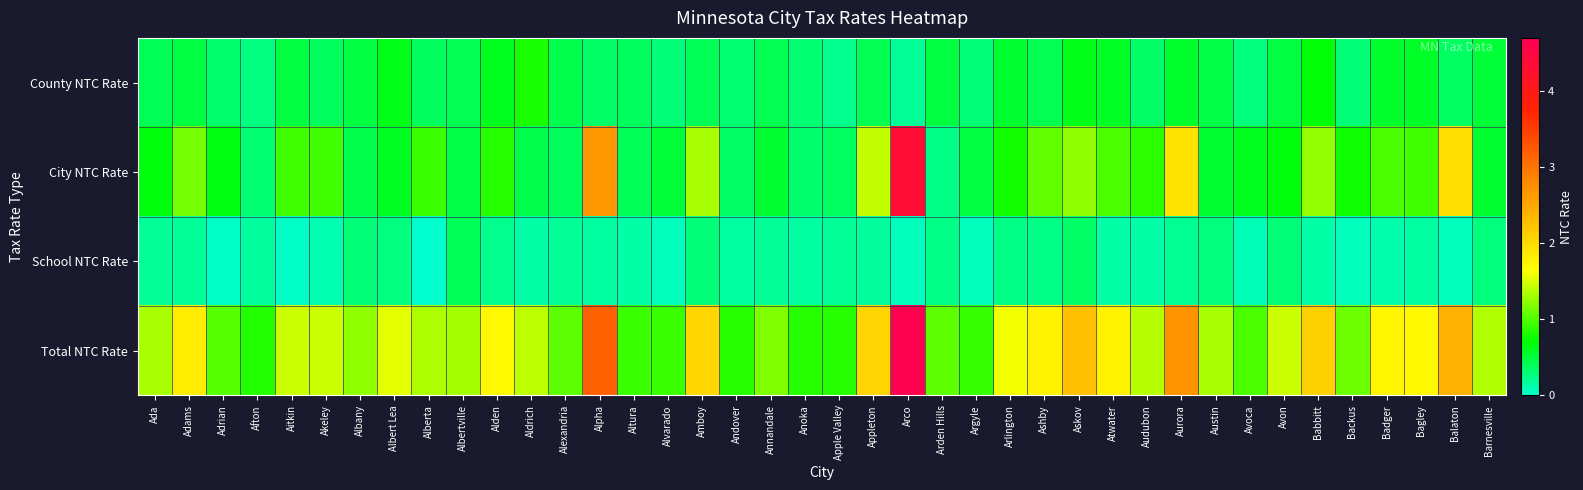

Which series has the largest range (max minus min)?

City NTC Rate